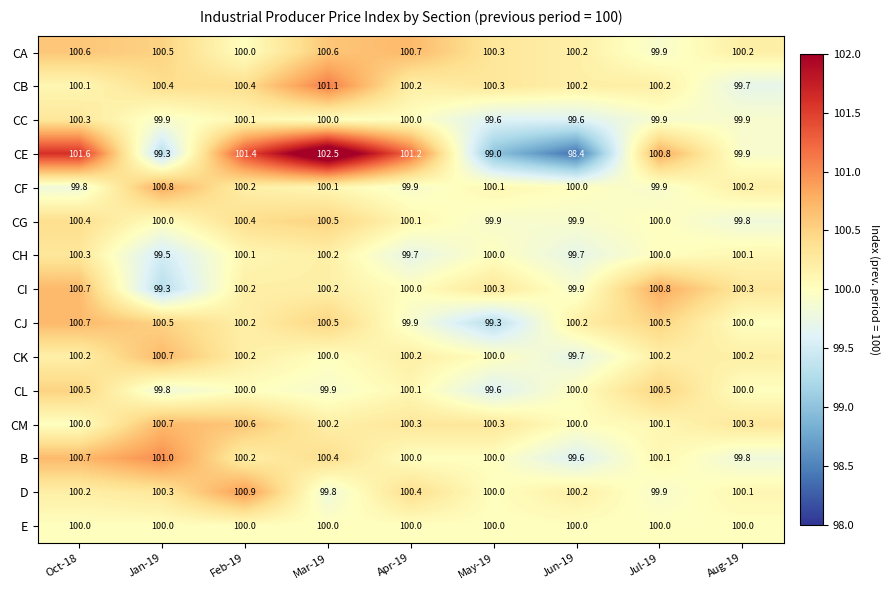

The value of CI at Jan-19 is 99.3. True or false?

True